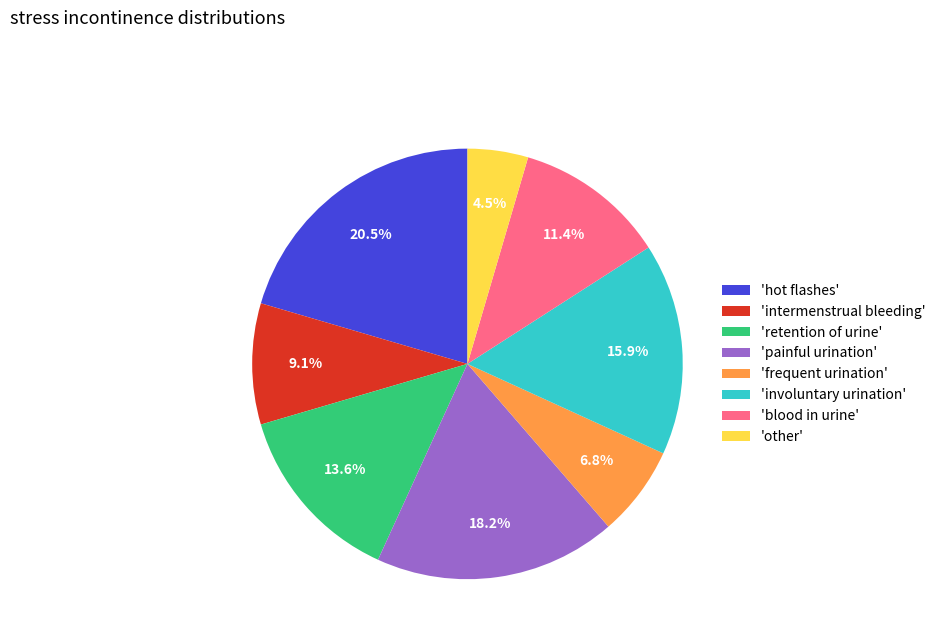

How many slices are in this pie chart?

8